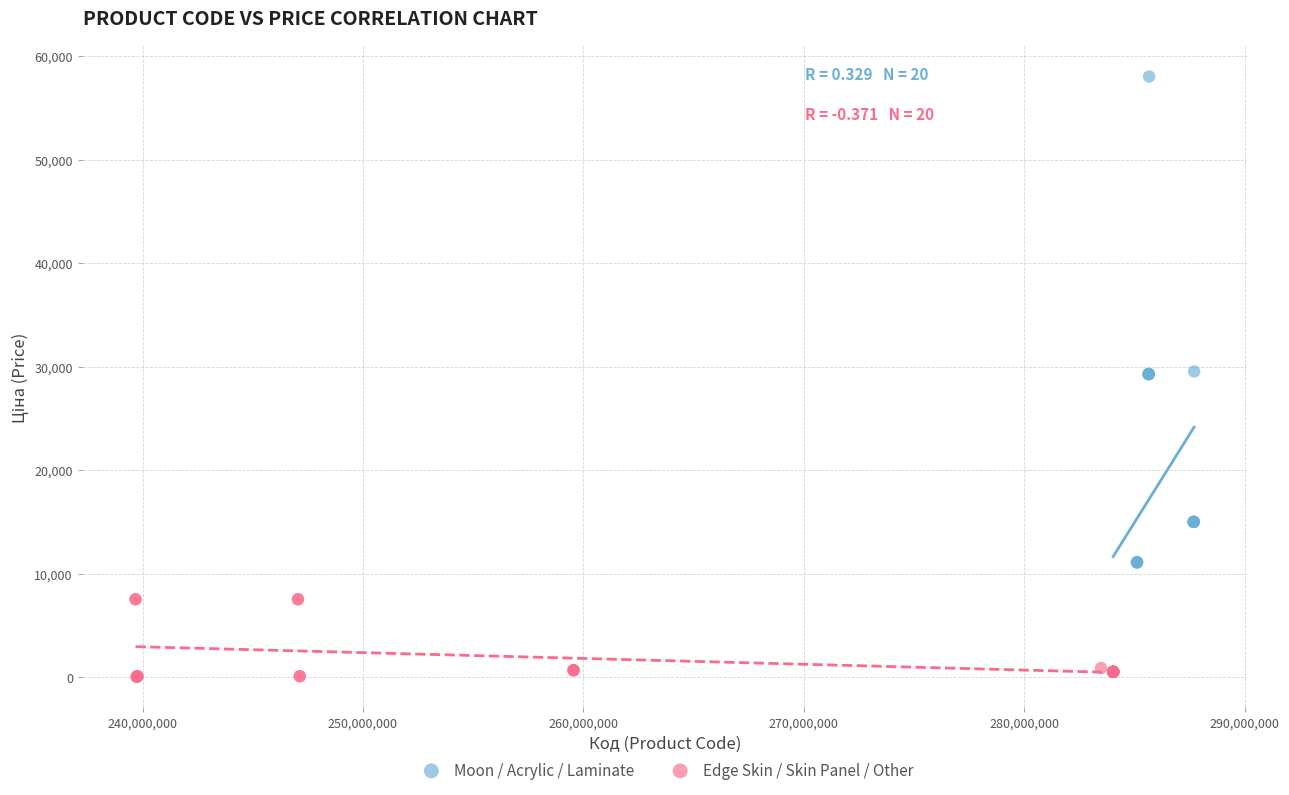

Which series contains the highest Y value?

Moon / Acrylic / Laminate